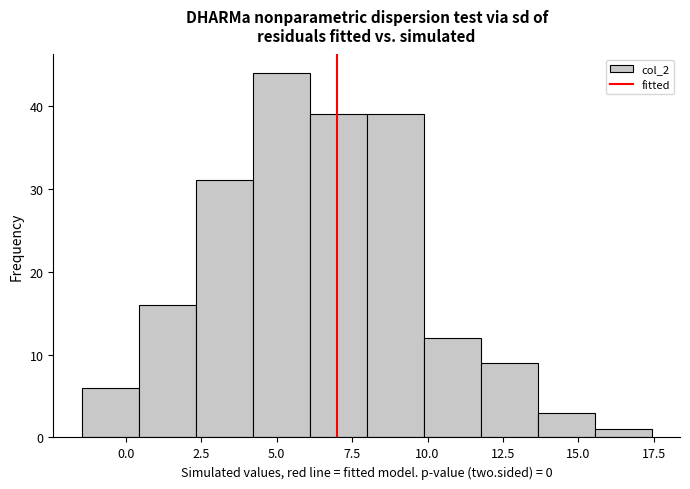

Read against the x-axis, roughly where is the centre of the tallest bar?

5.0